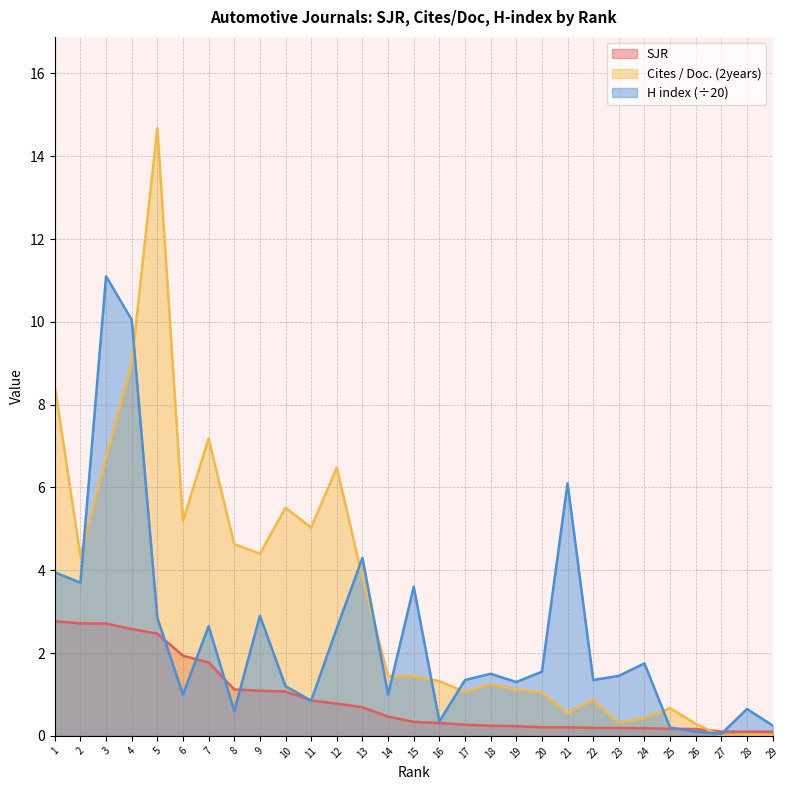

At 24, list the series in order from largest to smallest.

H index (÷20), Cites / Doc. (2years), SJR